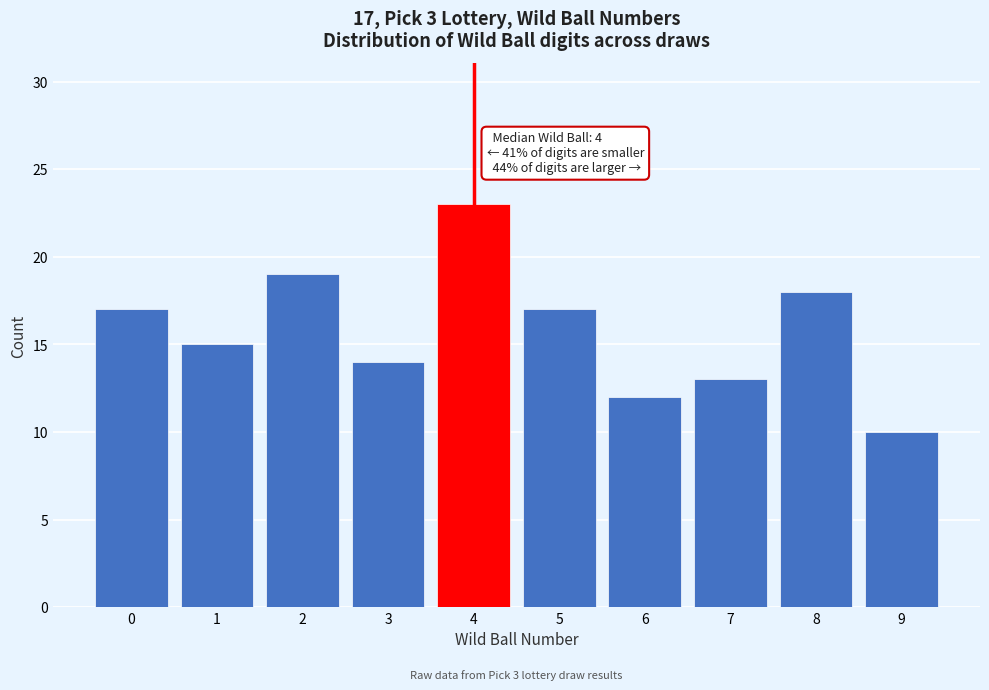

Reading left to right, extract all data points from this chart.

0=17	1=15	2=19	3=14	4=23	5=17	6=12	7=13	8=18	9=10